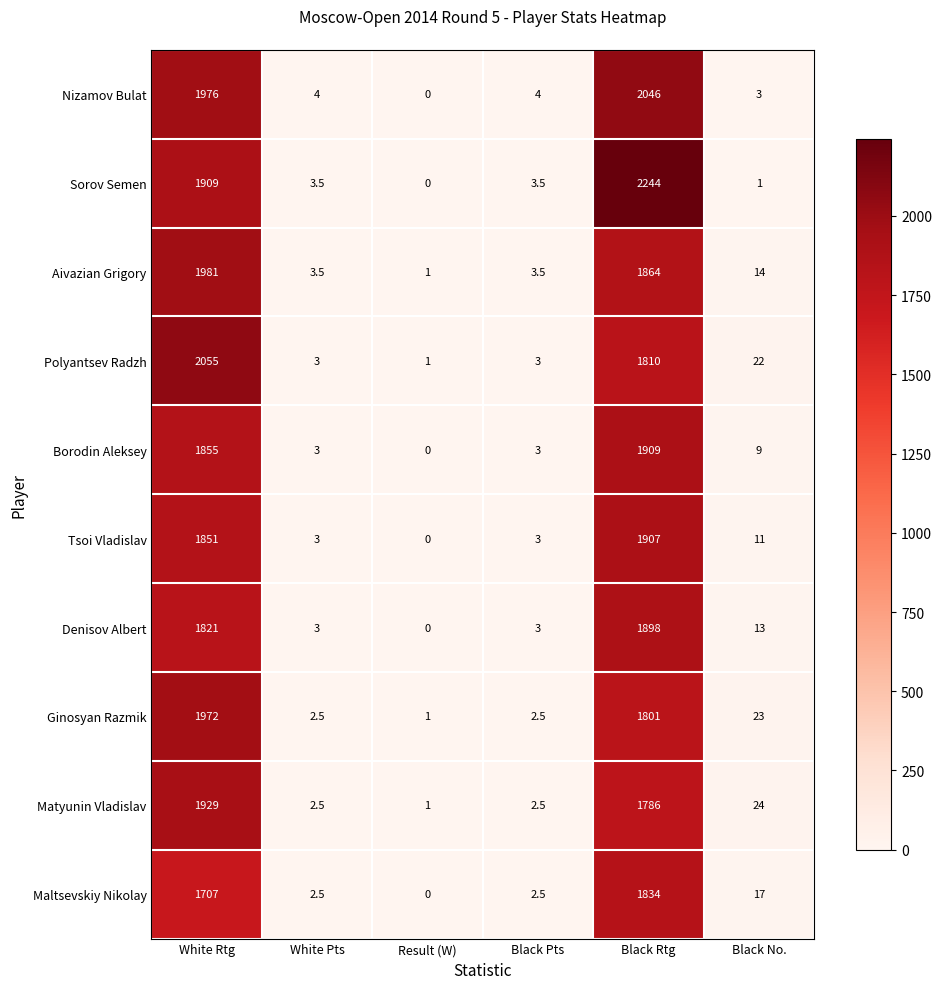

True or false: Denisov Albert has a value of 1821.0 at White Rtg.

True